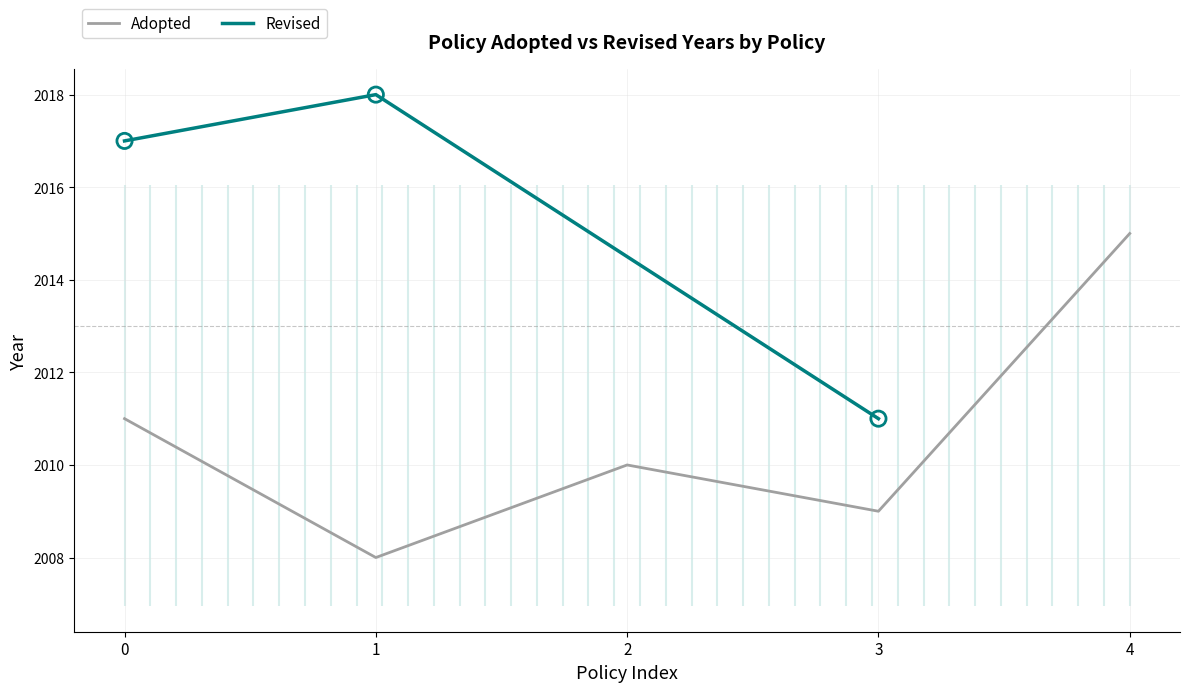

Rank the categories by Adopted value from lowest to highest.

1, 3, 2, 0, 4